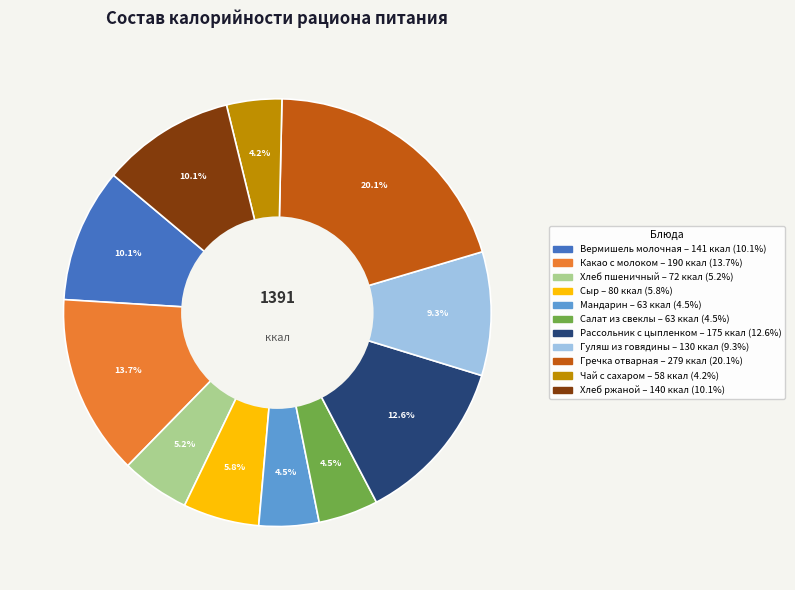

How many slices are in this pie chart?

11